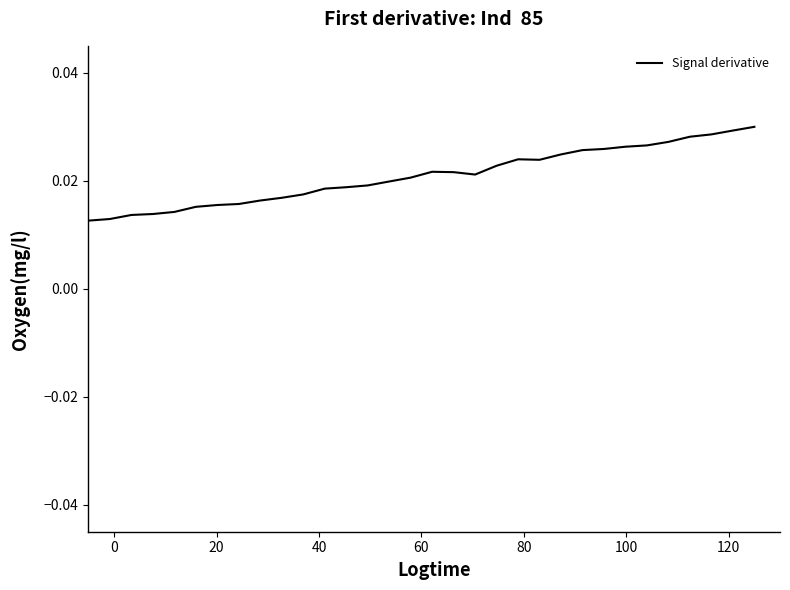

Does the chart have visible grid lines?

No